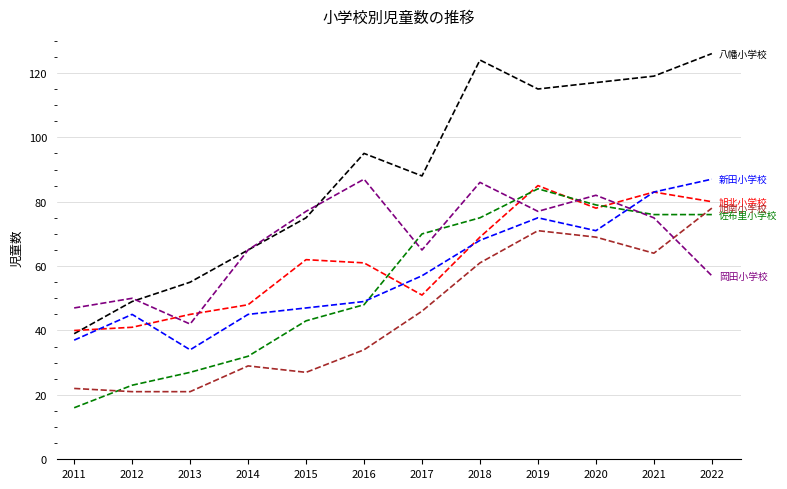

At which category does the chart reach its minimum across all series?

2011